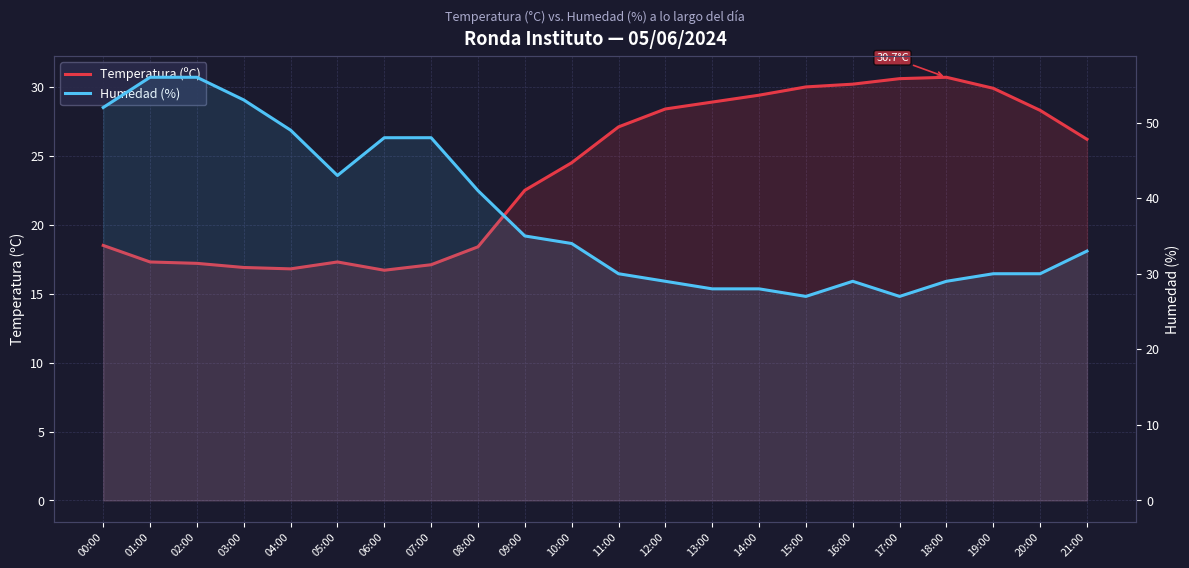

At which label does Humedad (%) first exceed 34?

00:00